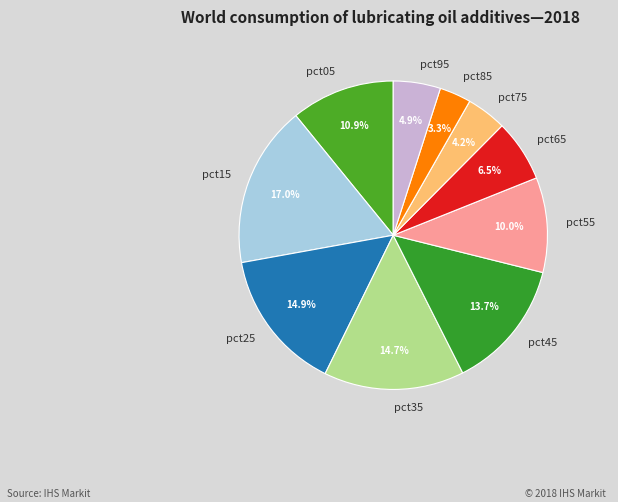

Does any single category account for the majority?

No